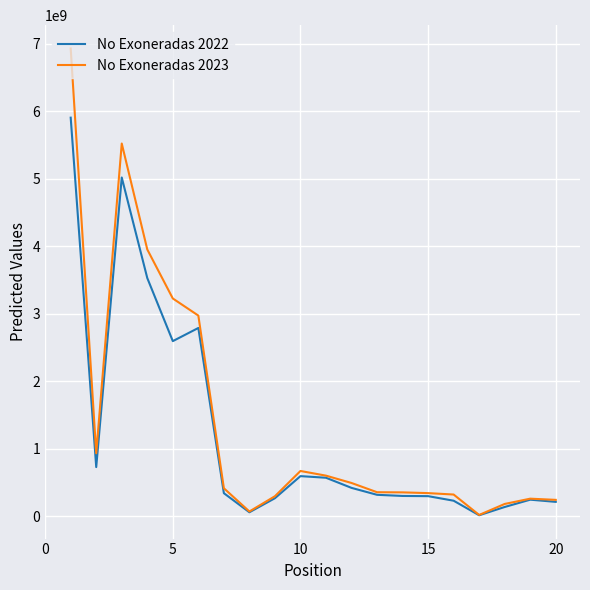

How many lines are shown in the chart?

2